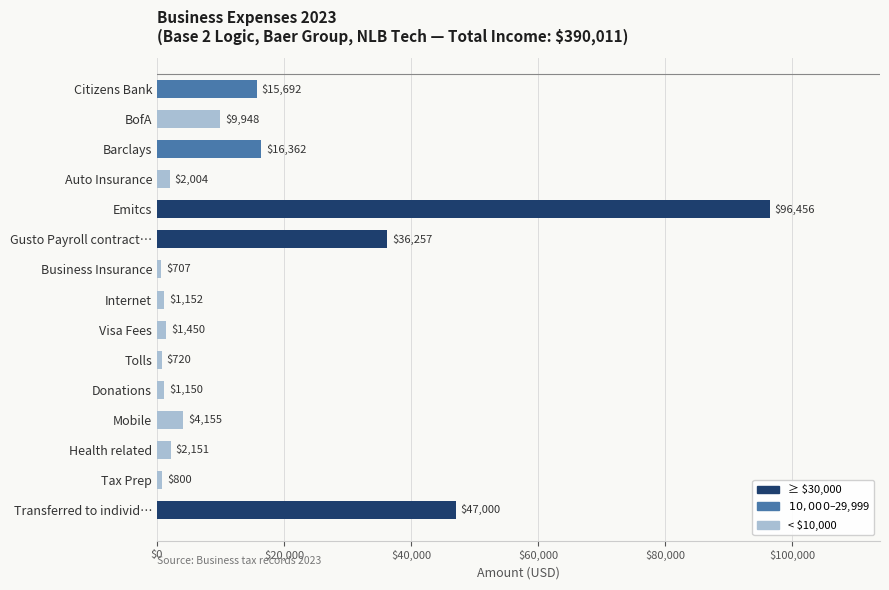

Is it true that the value at Barclays is 16362?

True